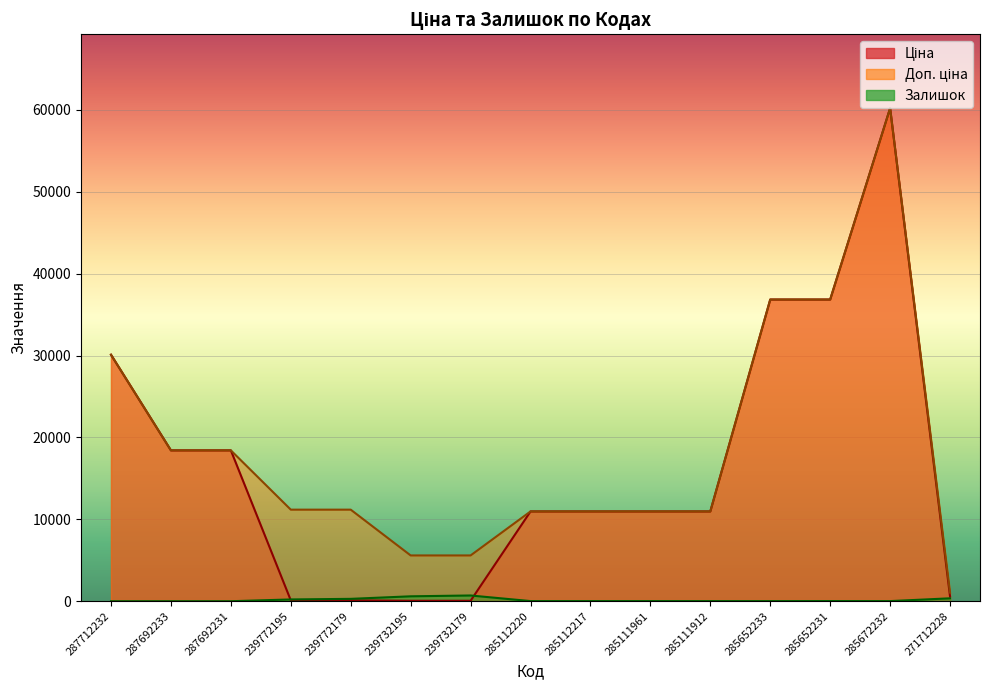

What is the sum of the Ціна values at 285672232 and 239732195?

60261.5